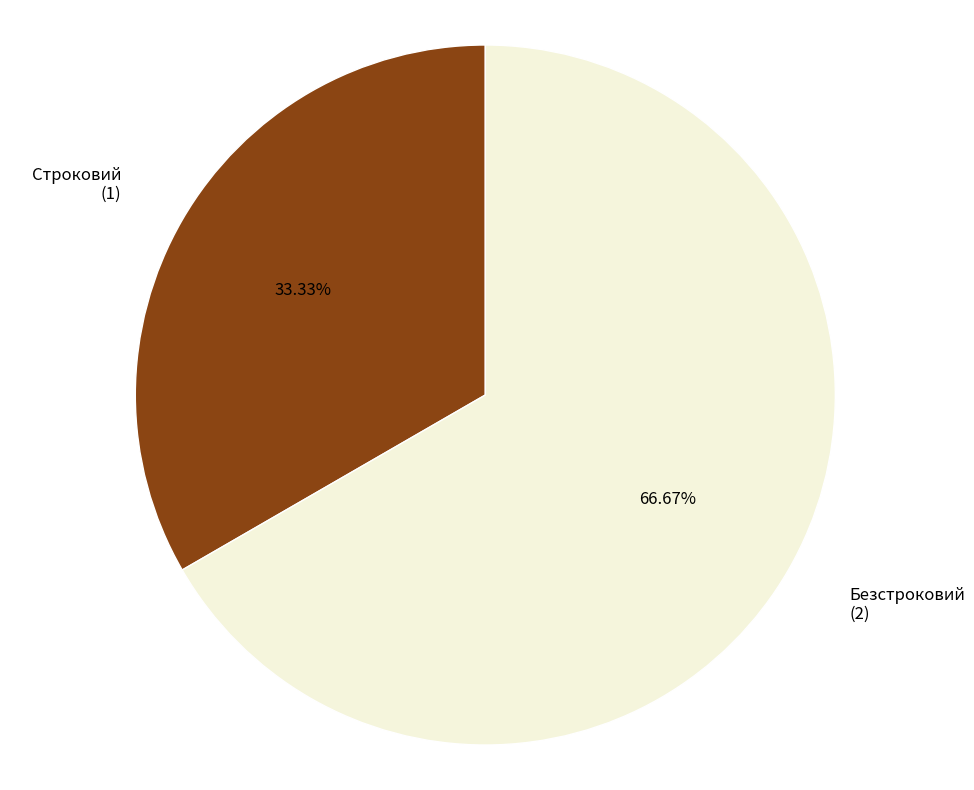

To the nearest percent, what portion does Строковий represent?

33%